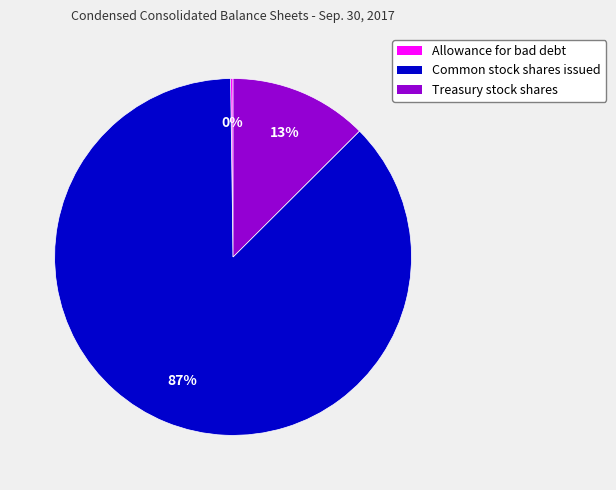

Is there any slice that represents more than half of the pie?

Yes